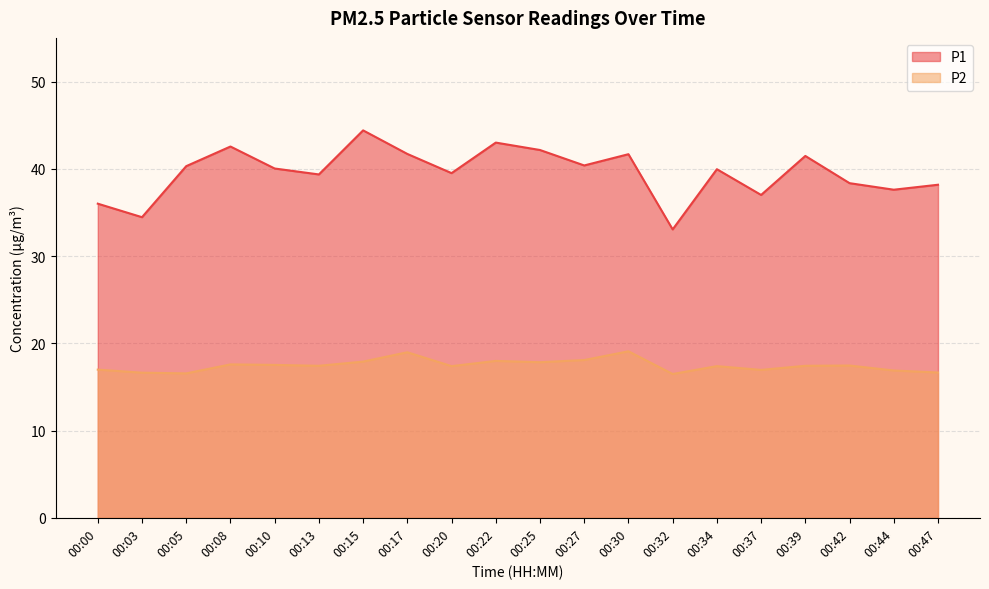

True or false: P2 and P1 intersect in this chart.

False